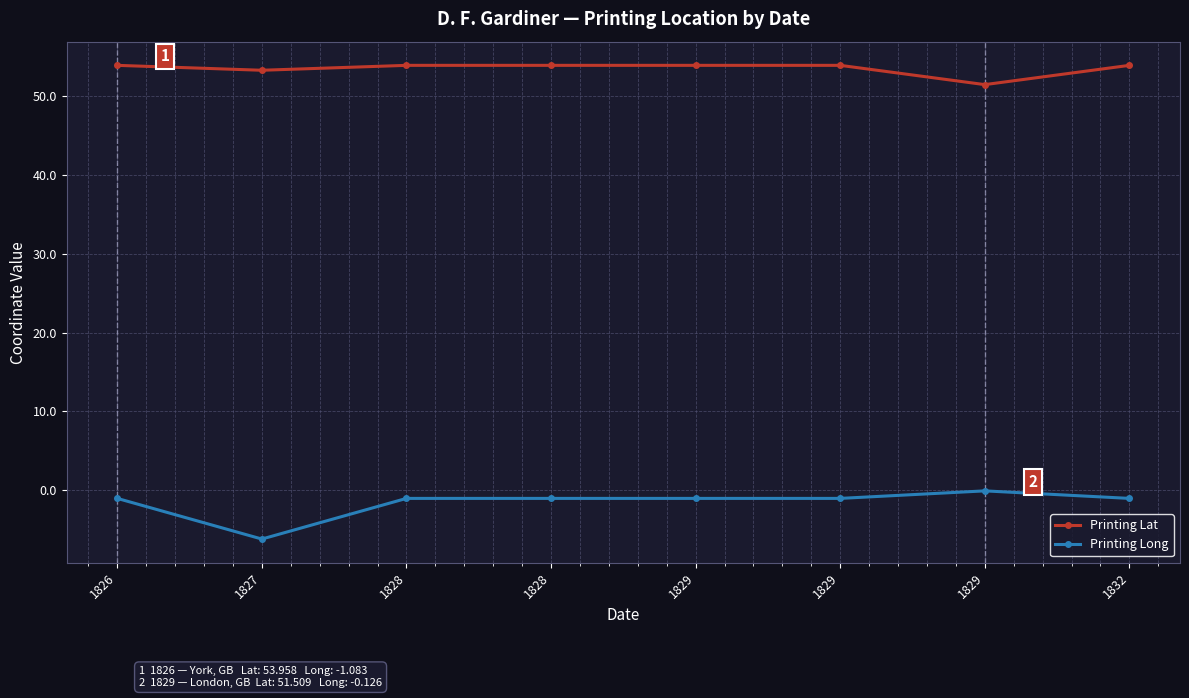

What are all the series names shown in the legend?

Printing Lat, Printing Long